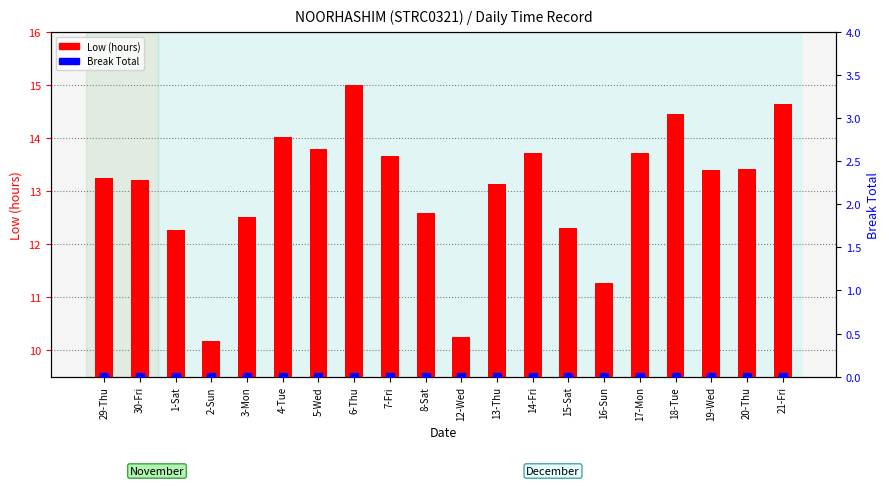

Which series has the widest spread of Y values?

Low (hours)